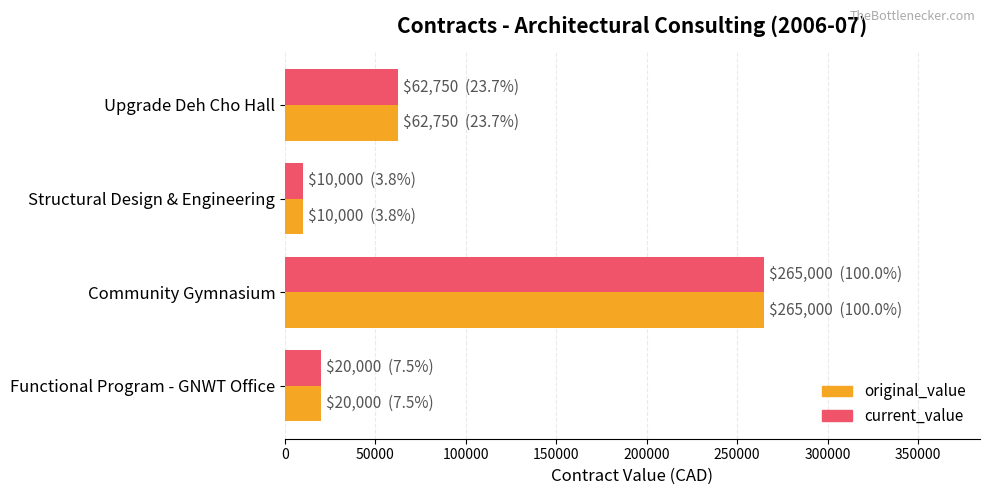

What is the maximum value for current_value?

265000